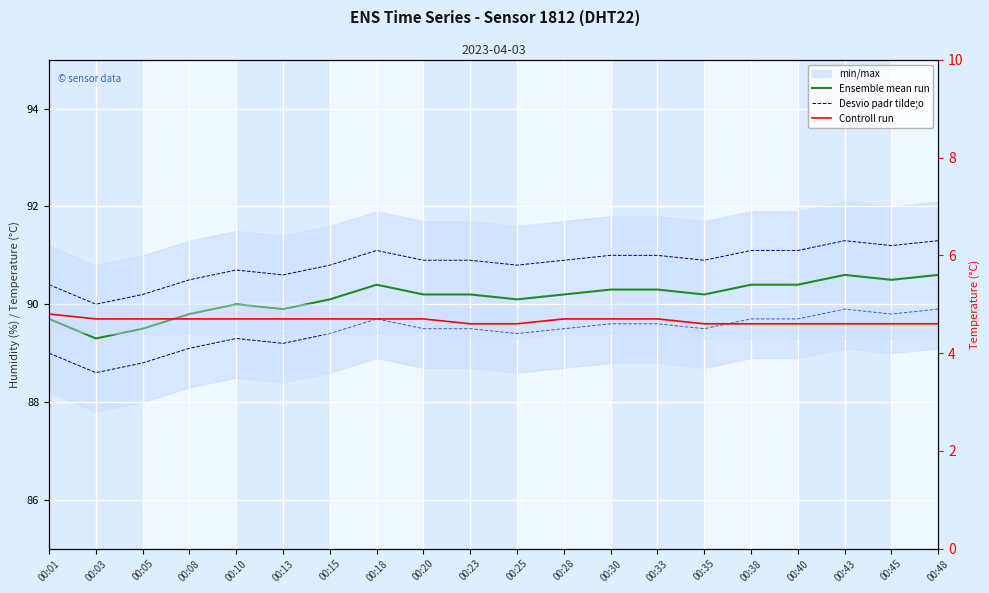

True or false: Controll run and Desvio padr tilde;o cross at least once.

False